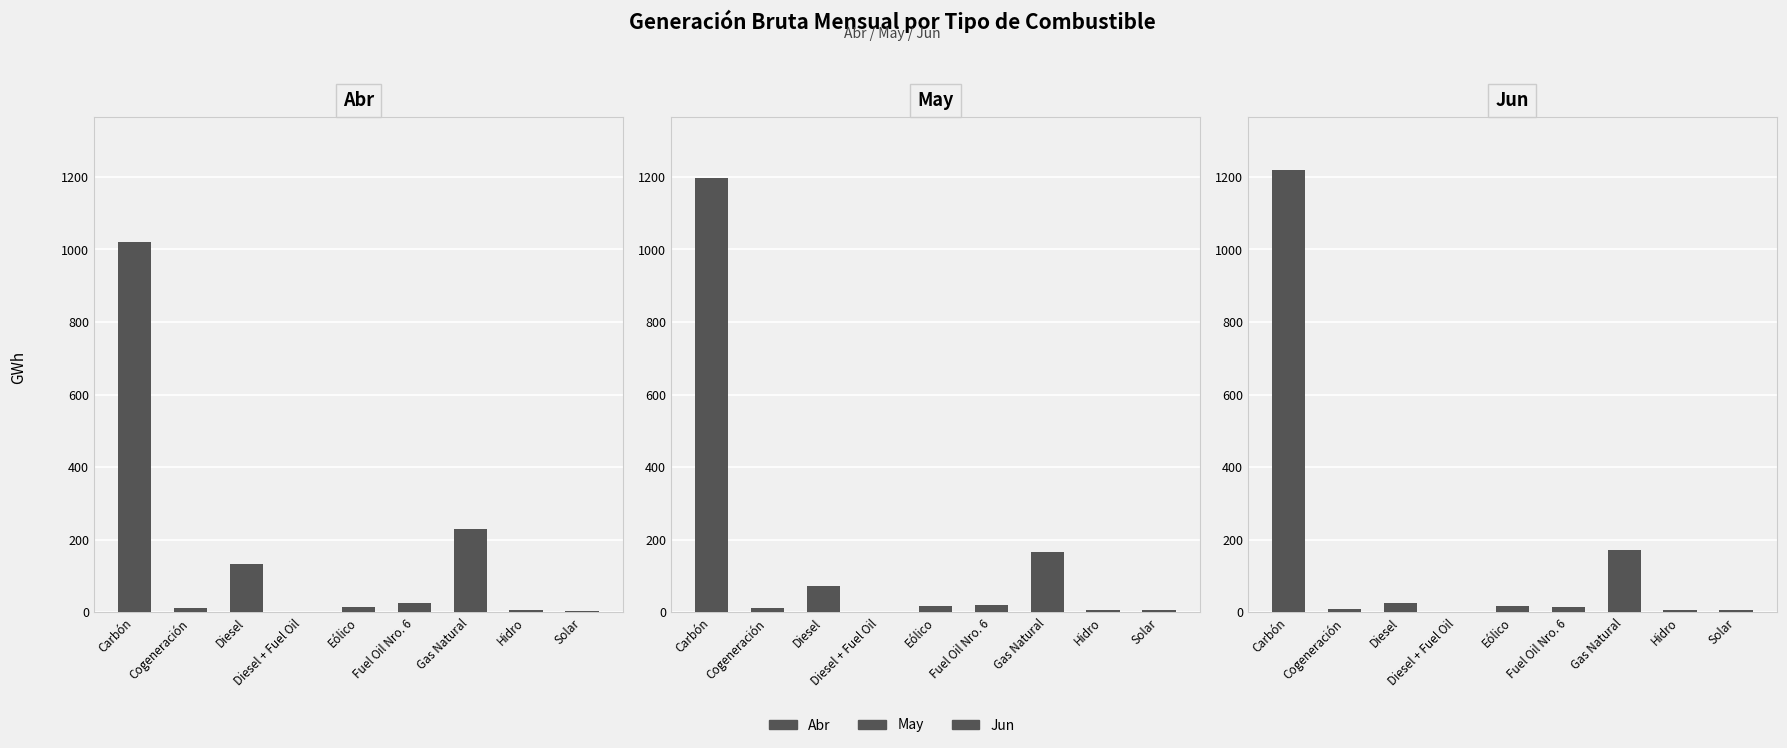

List the labels in order of Abr value, smallest first.

Diesel + Fuel Oil, Solar, Hidro, Cogeneración, Eólico, Fuel Oil Nro. 6, Diesel, Gas Natural, Carbón